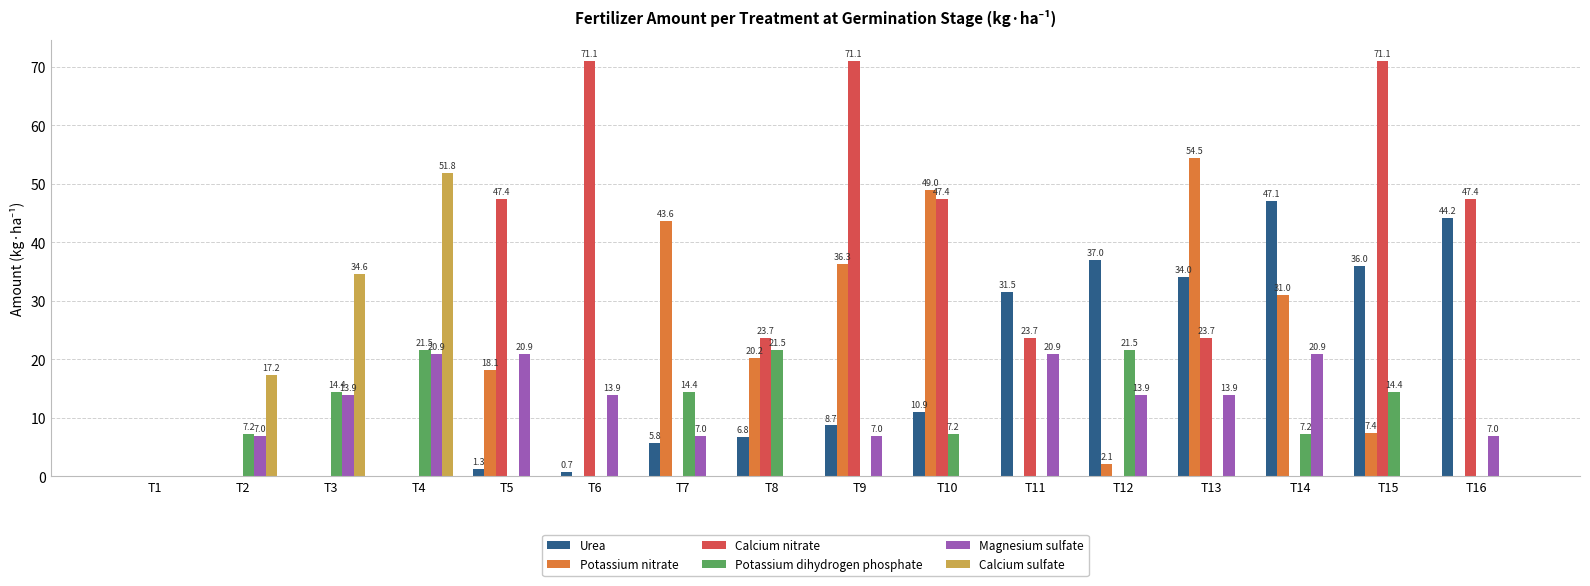

What is the sum of all Calcium nitrate values?

426.6